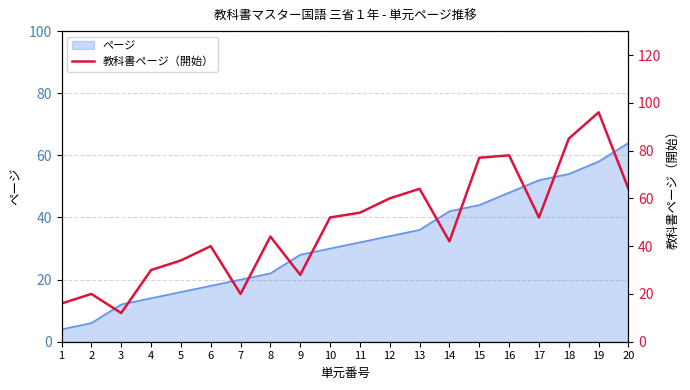

How many data points does each series have?

20